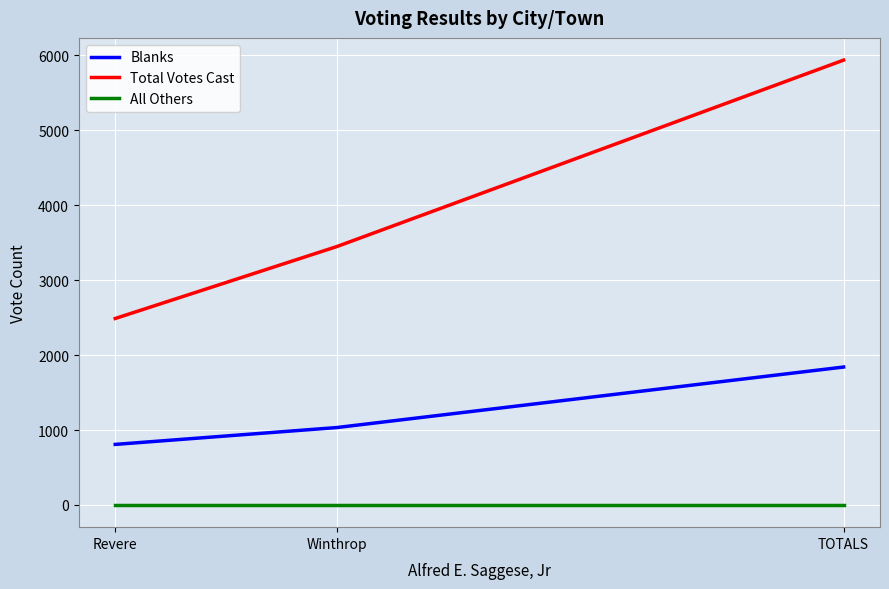

Which series has the largest total across all categories?

Total Votes Cast